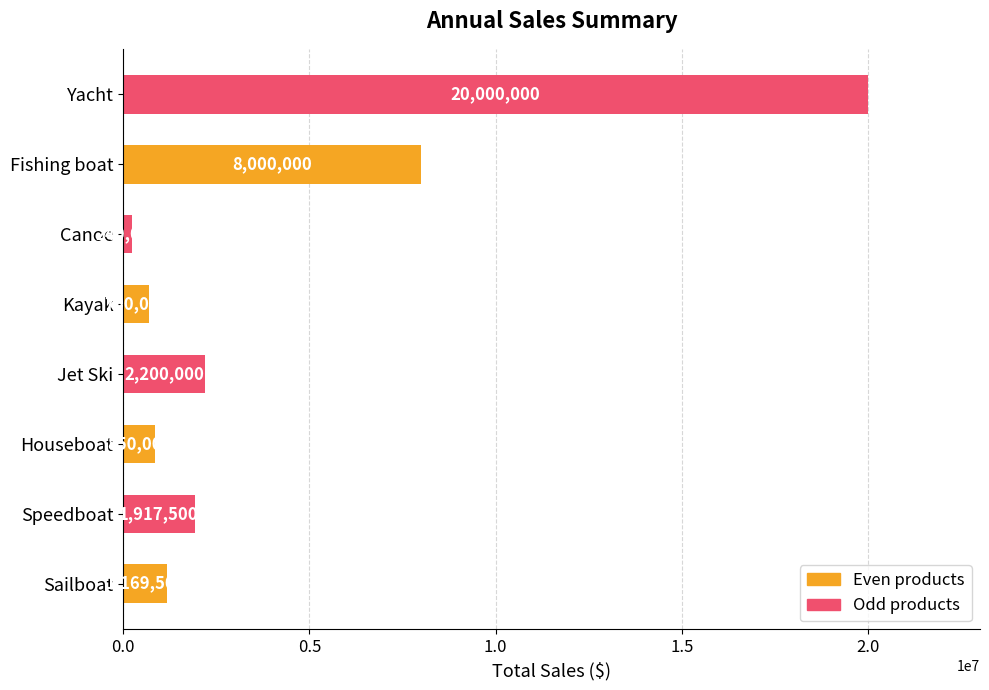

True or false: the data shows 20000000 at Yacht.

True